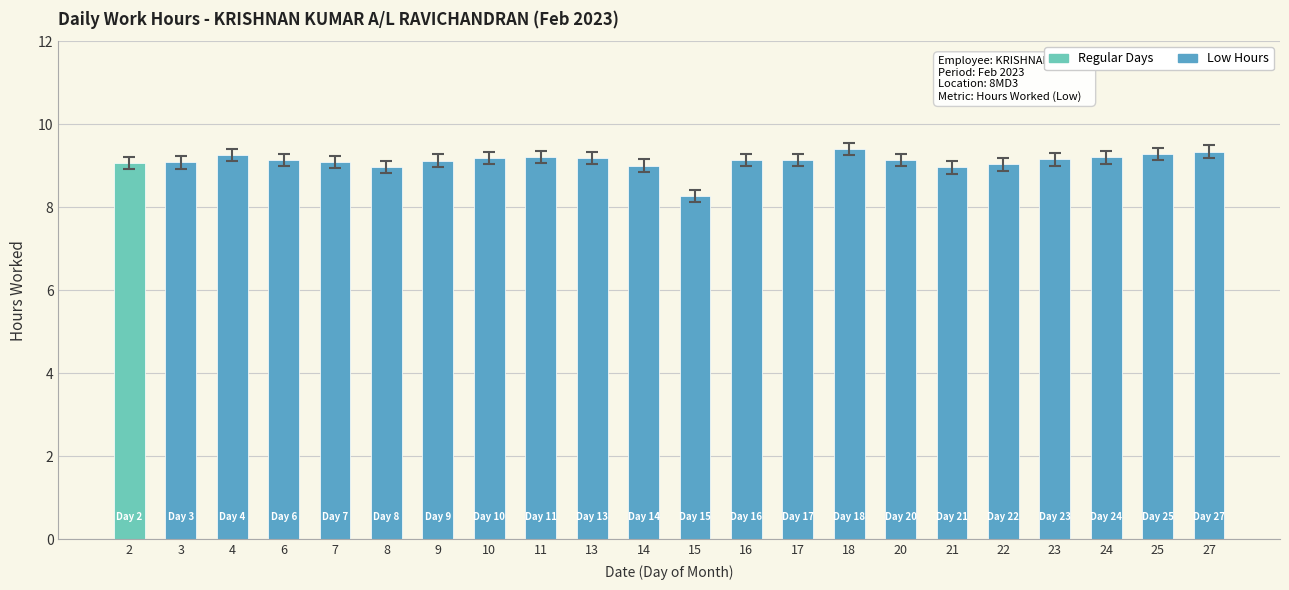

What is the value of the 4th bar from the left?

9.1